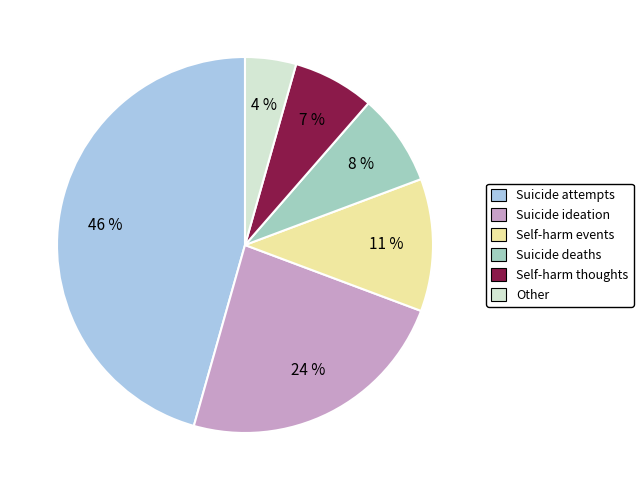

Which has a higher value, Other or Self-harm thoughts?

Self-harm thoughts